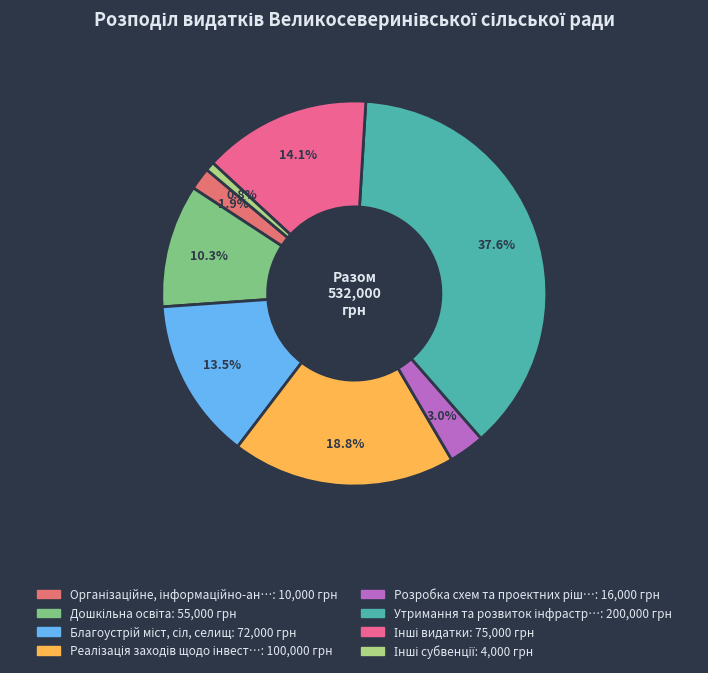

How many segments does this pie chart have?

8